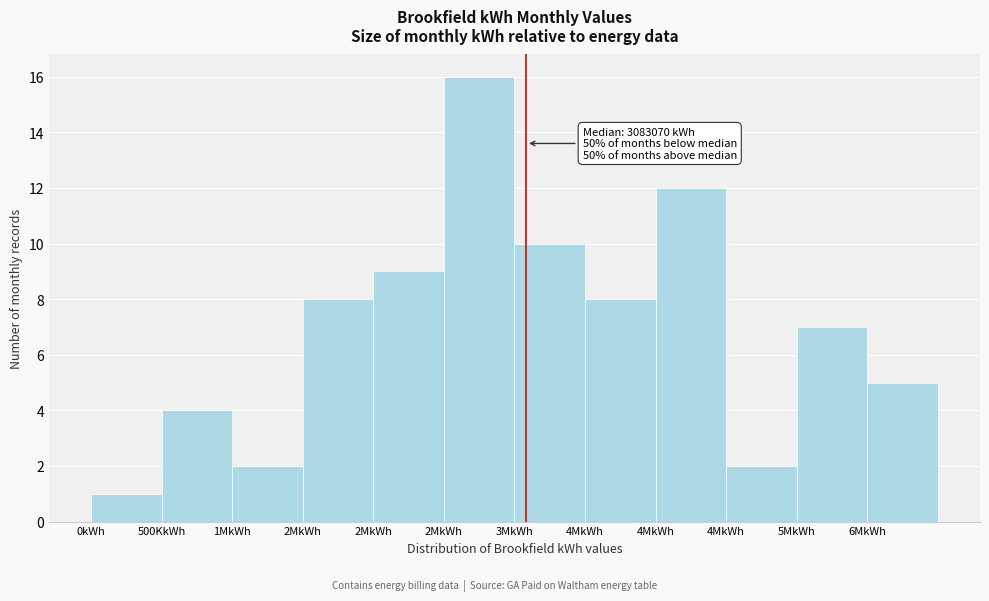

Does the chart contain any negative values?

No